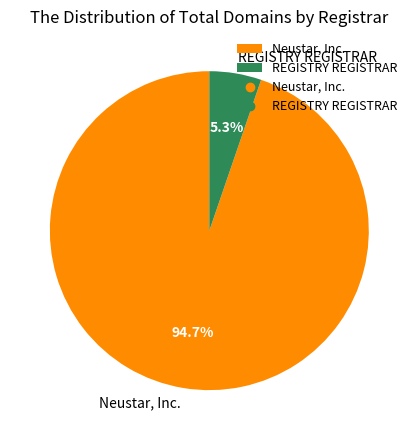

The REGISTRY REGISTRAR slice represents 5% of the pie. True or false?

True